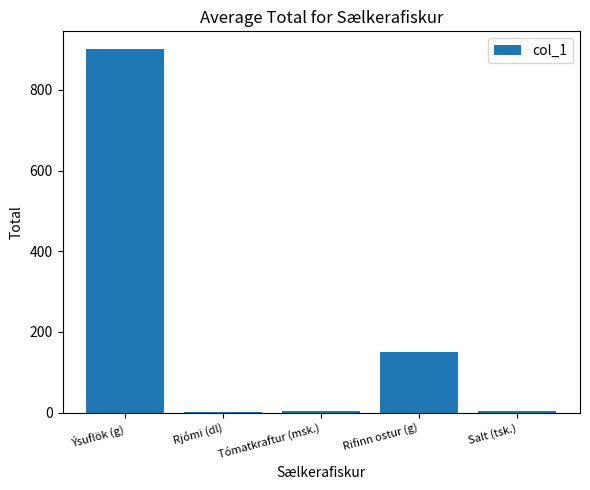

Count the number of data series in this chart.

1